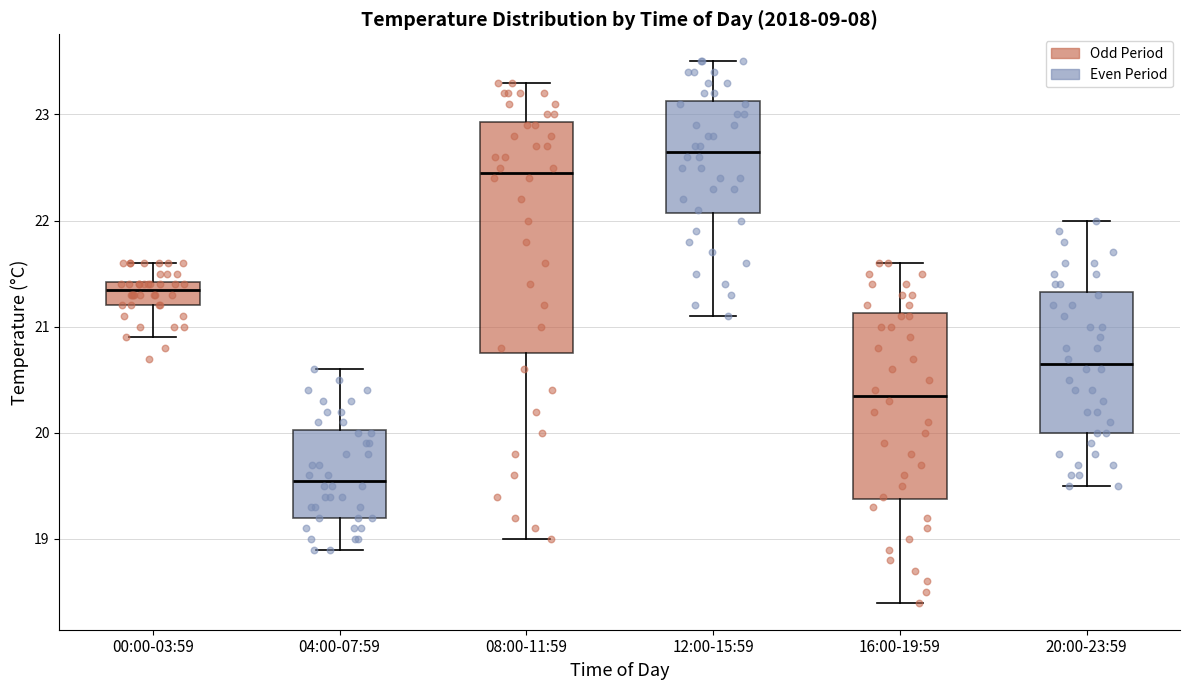

Which box is the tallest, from its lower edge to its upper edge?

08:00-11:59